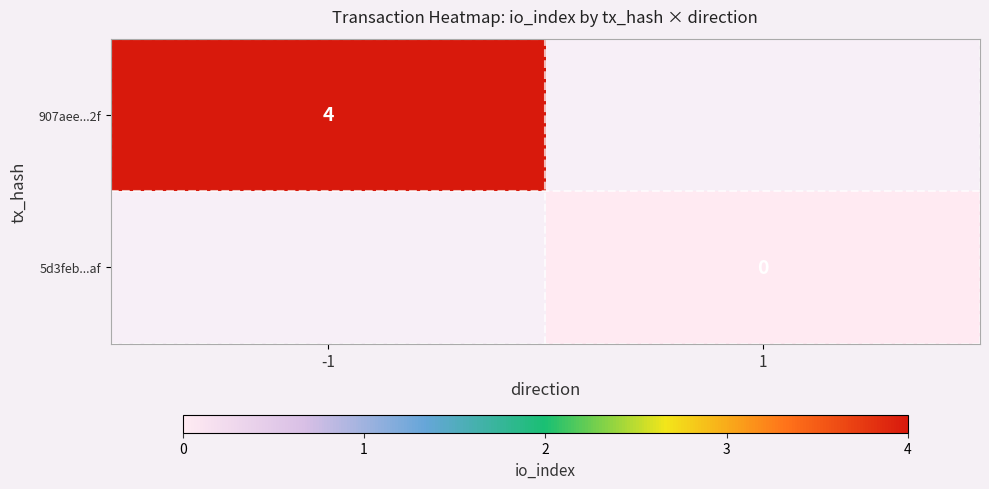

How many data points does each series have?

2